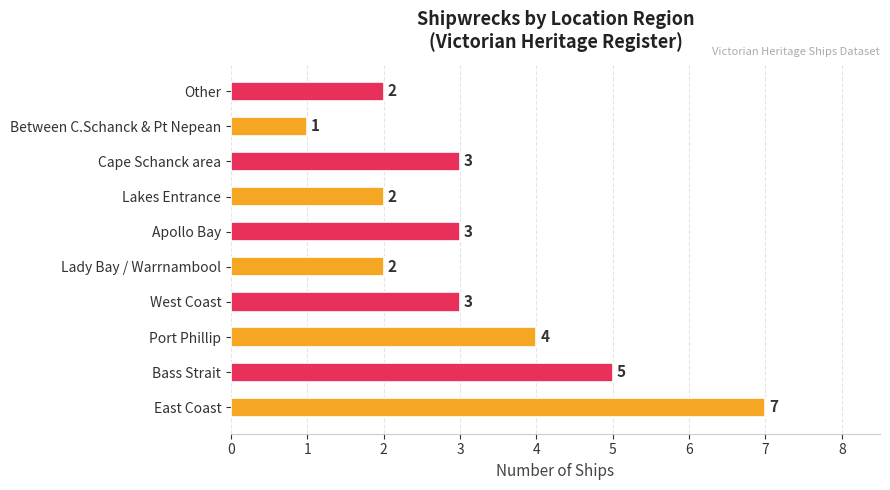

How many distinct data groups are displayed?

1